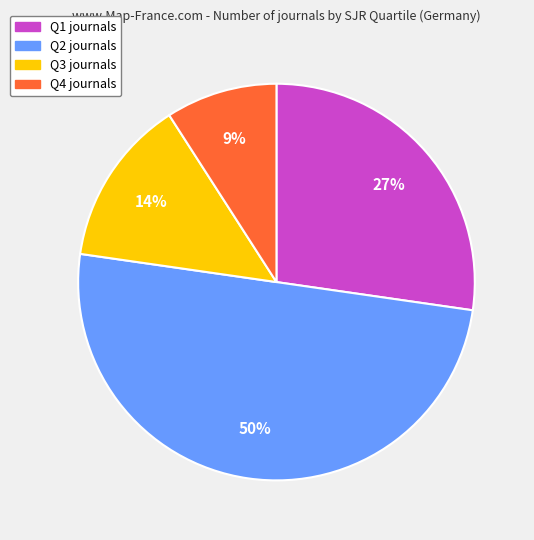

Does Q3 represent more than half of the total?

No